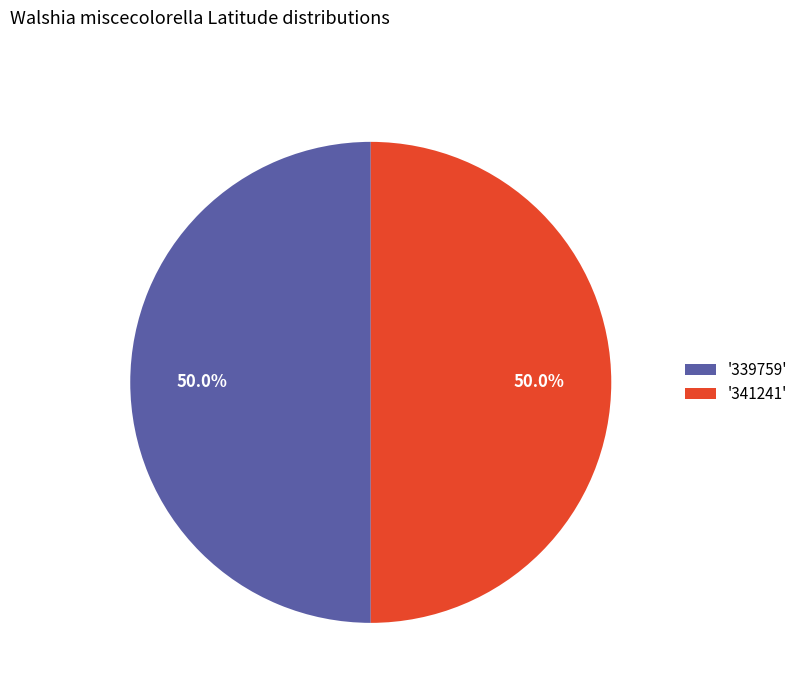

Approximately how many times larger is the value at '341241' compared to '339759'?

1.0